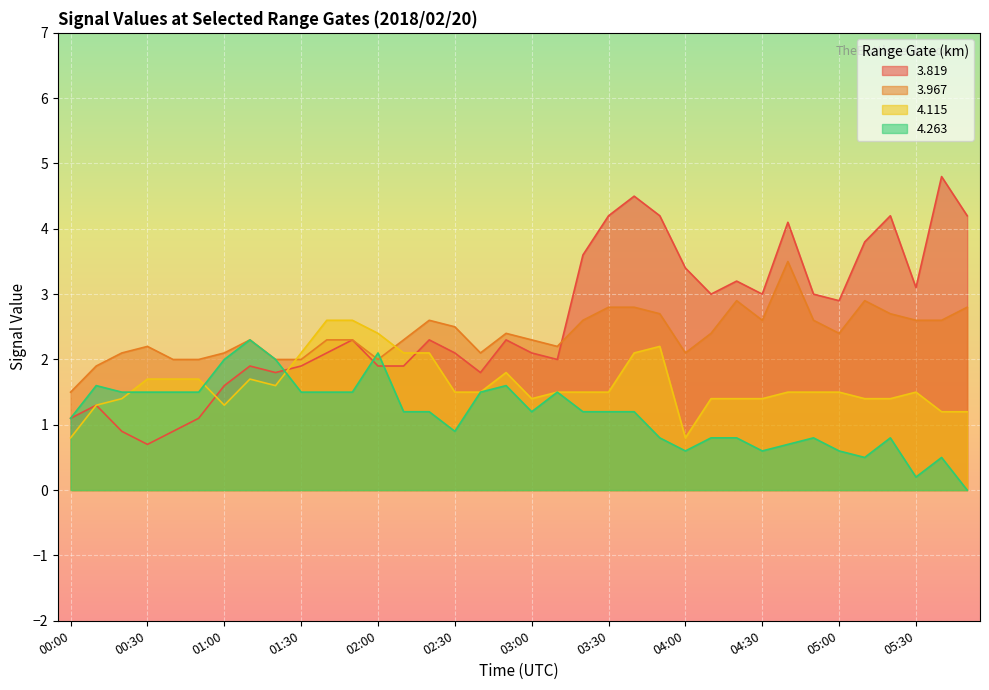

How many lines are shown in the chart?

4